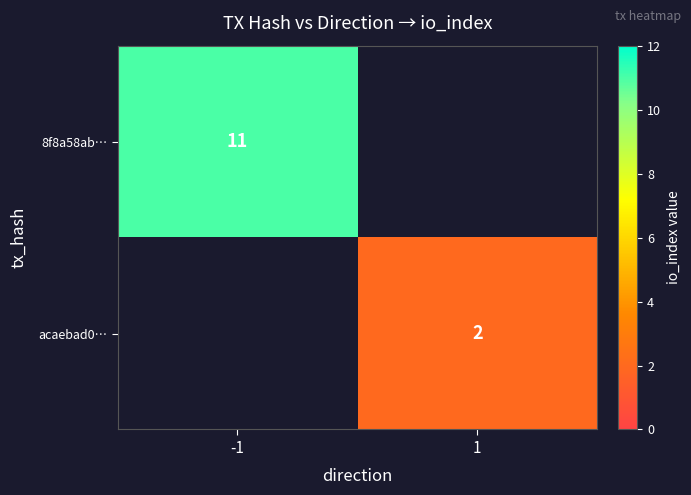

The 8f8a58ab… series shows 3 at -1. True or false?

False